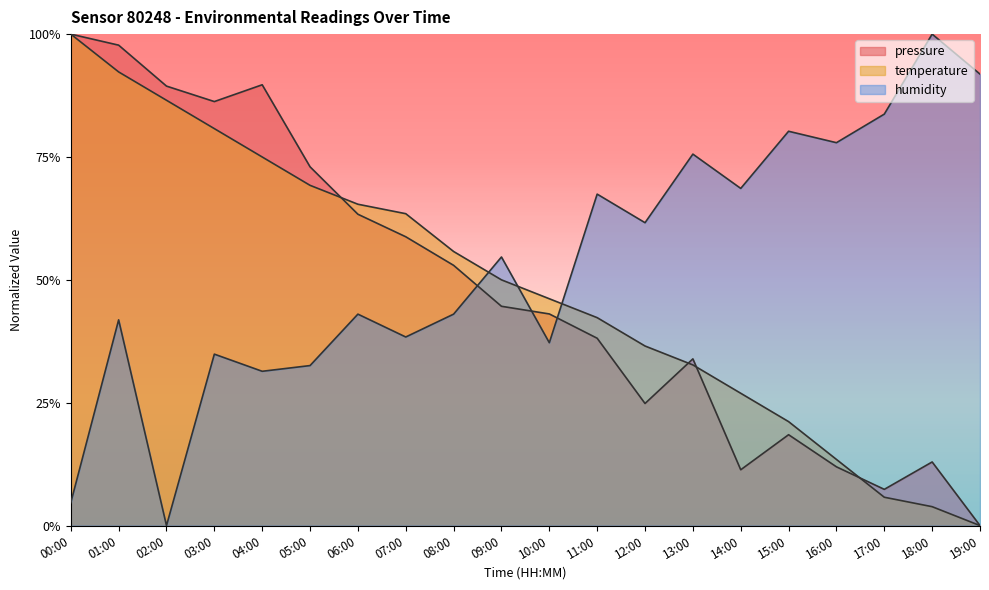

What position from the right is 17:00?

3